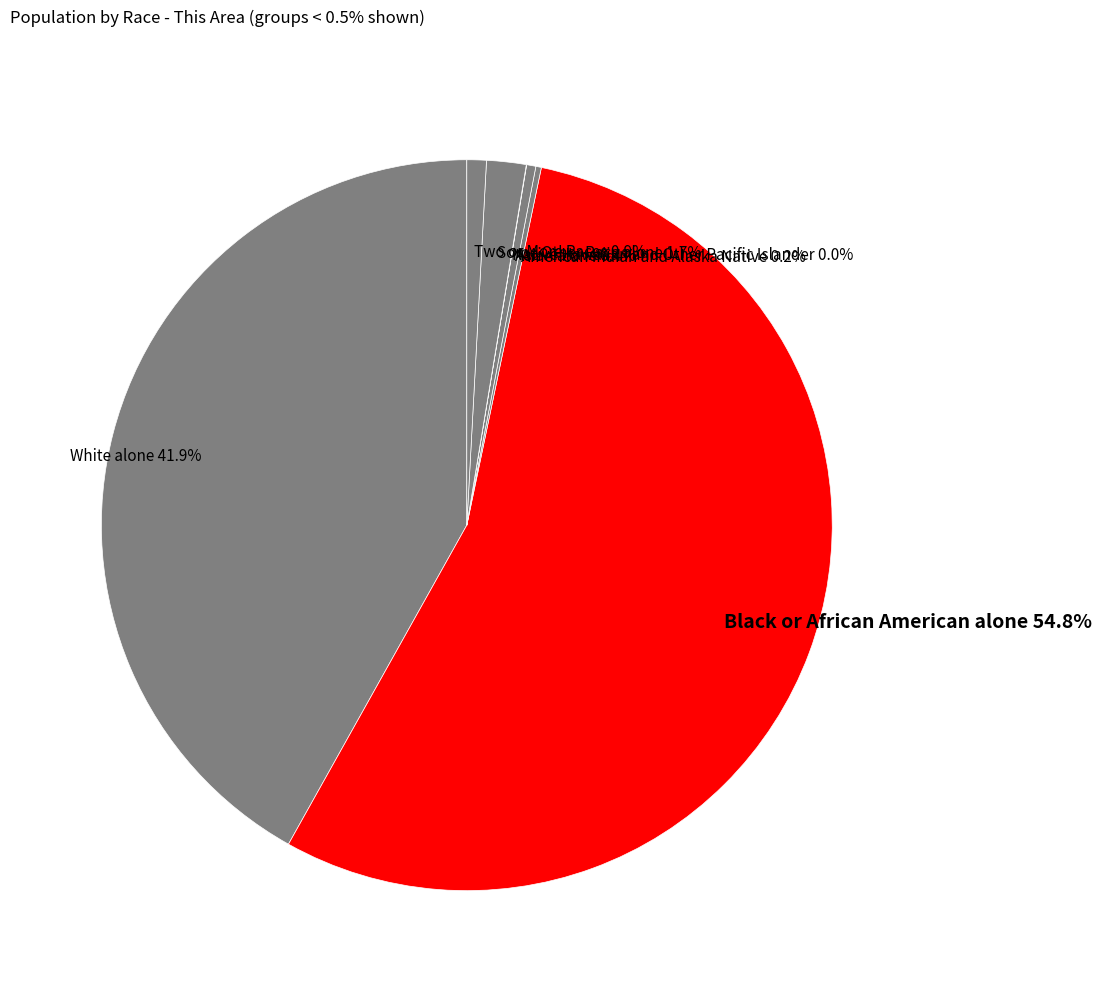

Between White alone and Black or African American alone, which is larger?

Black or African American alone